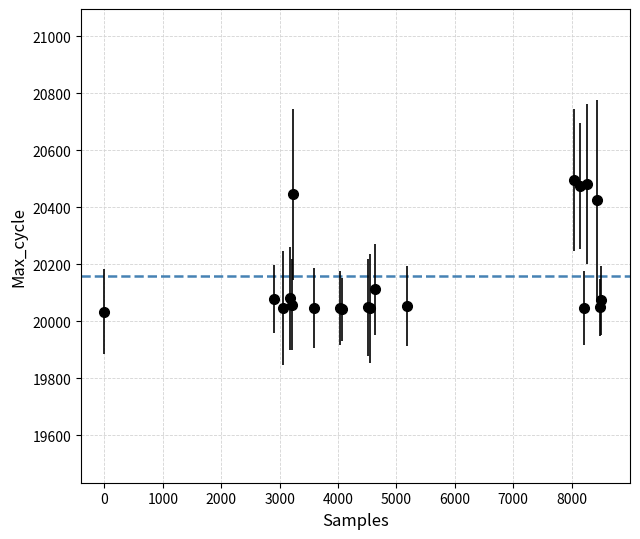

What is the value of the 10th point from the left?

20050